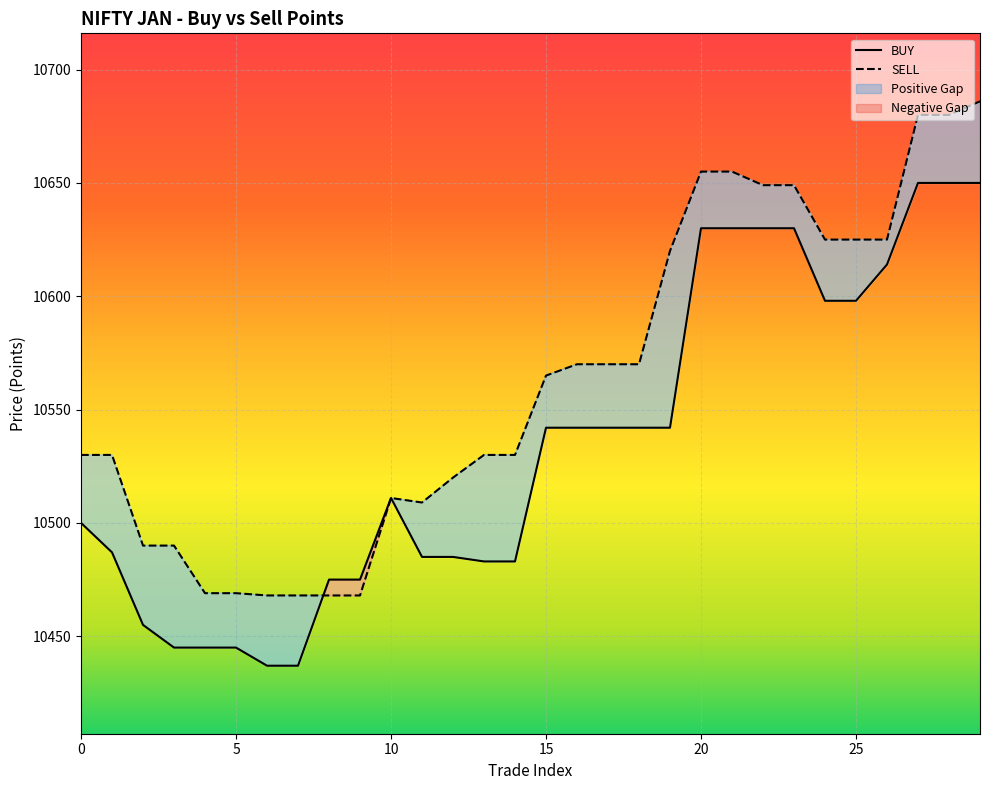

Between 25 and 24, which series saw the biggest shift?

SELL